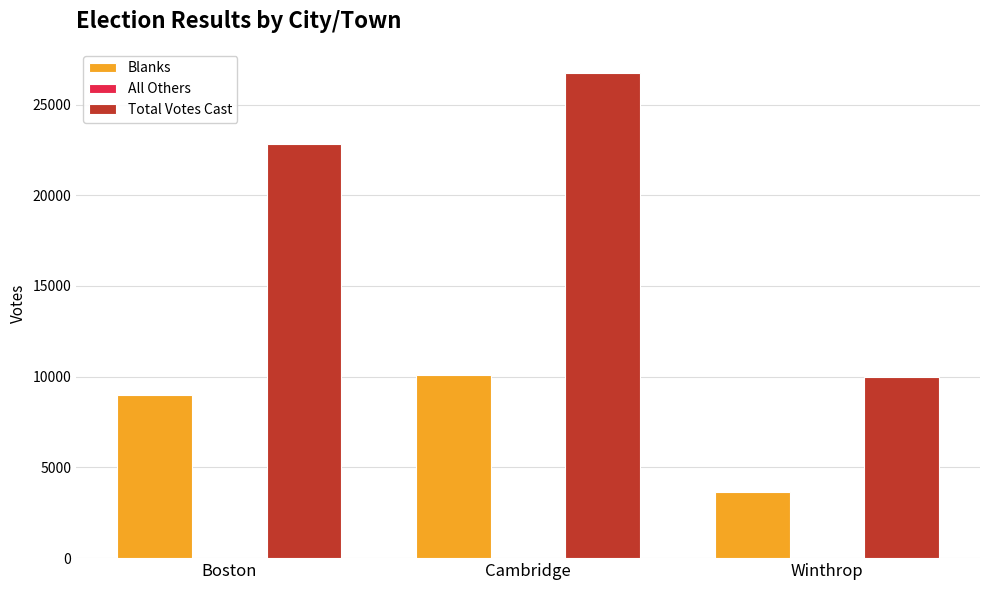

Is it true that Total Votes Cast equals 37626 at Cambridge?

False